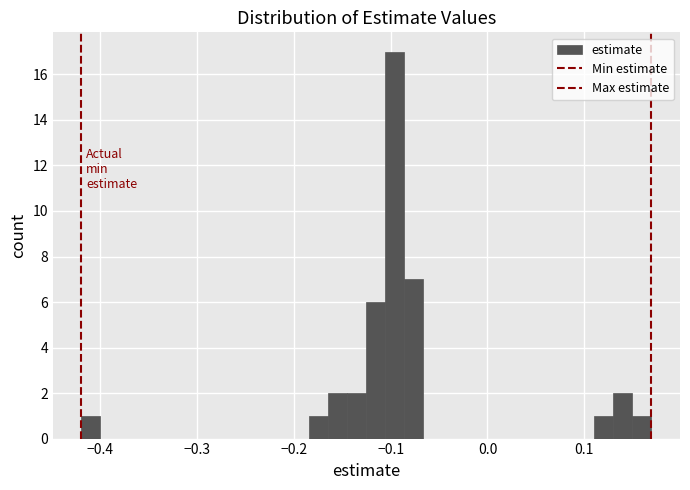

Read against the x-axis, roughly where is the centre of the tallest bar?

-0.10